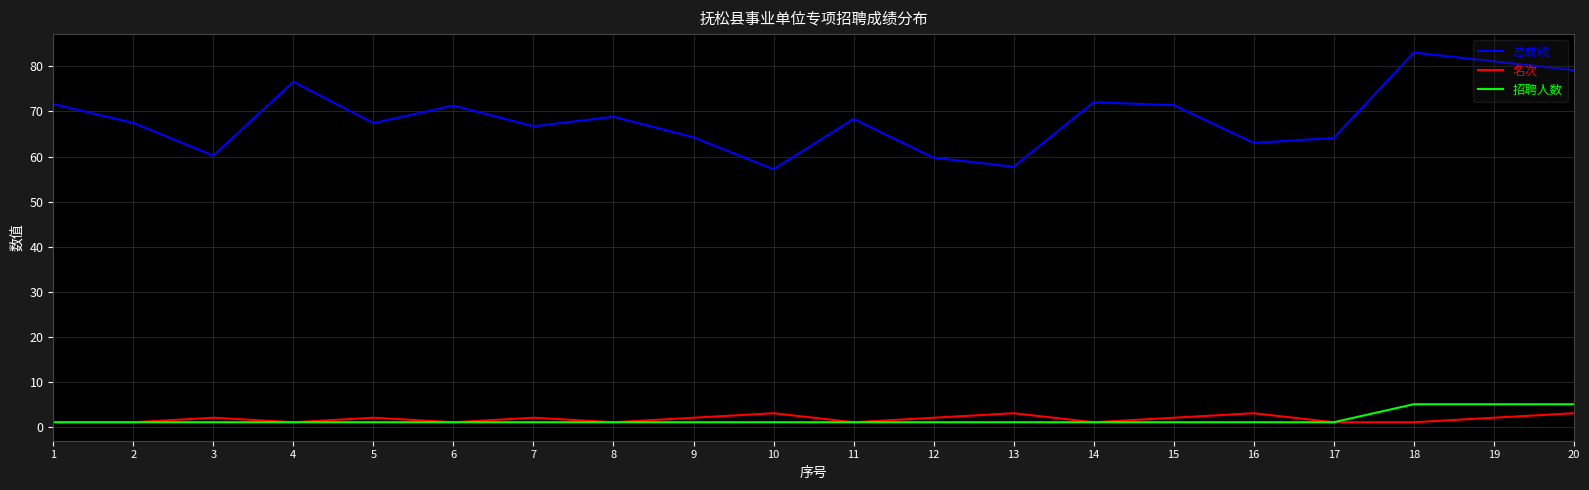

True or false: 总成绩 has a value of 76.6 at 4.

True